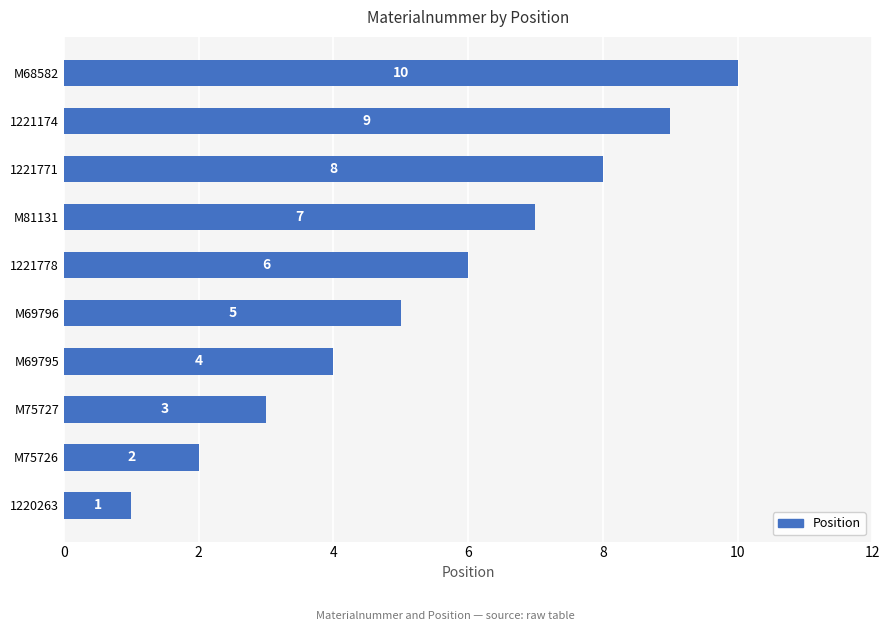

What is the change in value from 1220263 to 1221771?

+7